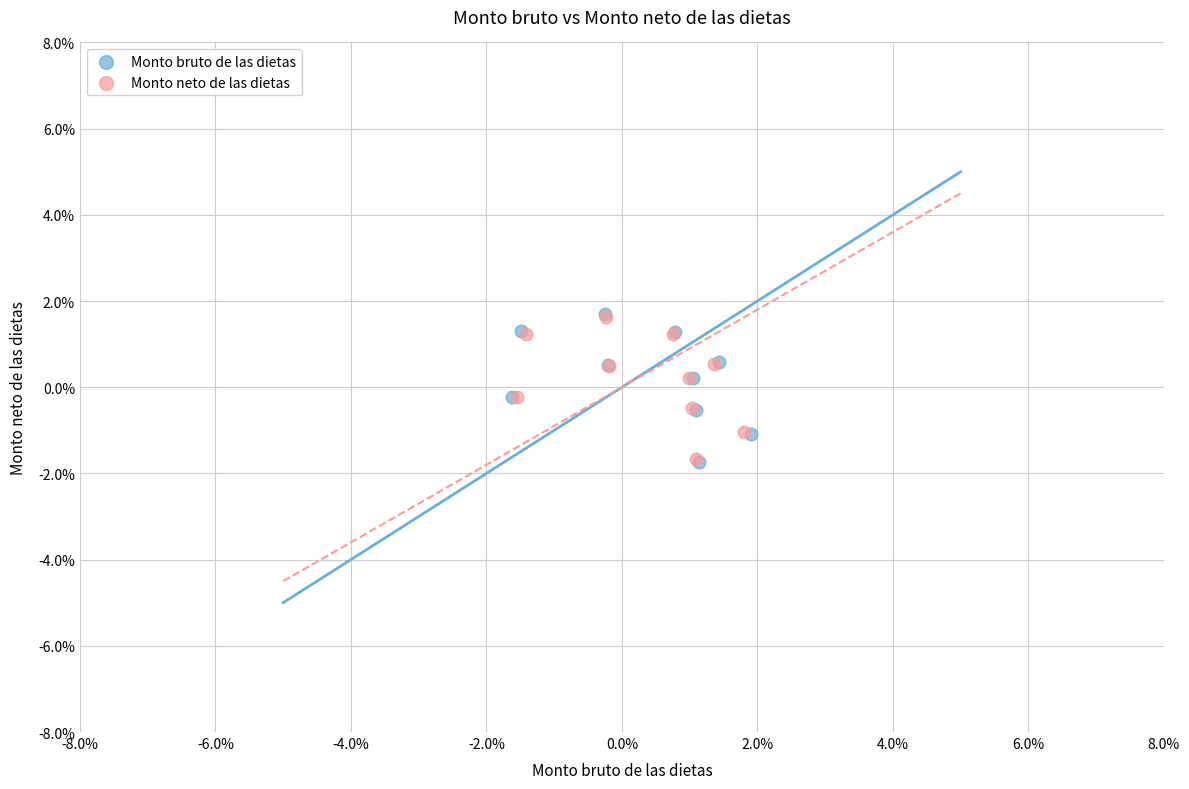

Which series has the widest spread of Y values?

Monto bruto de las dietas